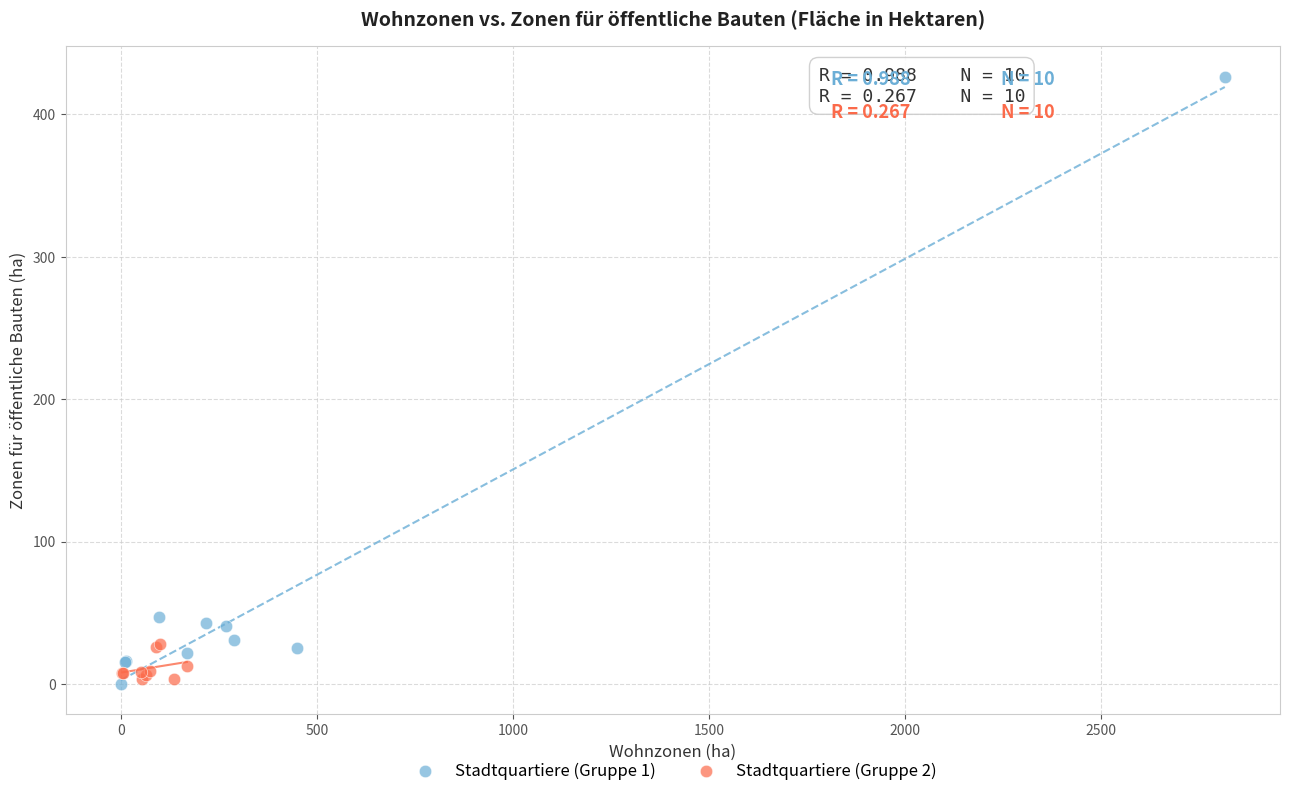

Which series contains the highest Y value?

Stadtquartiere (Gruppe 1)